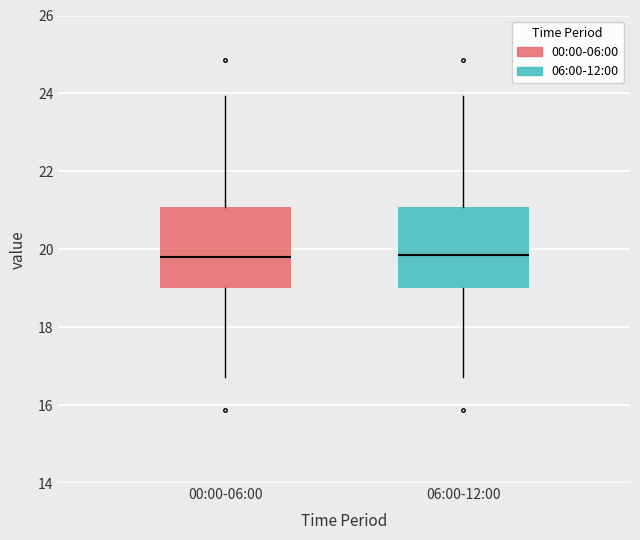

Reading left to right, read every box against the y-axis: the position of its median line, the range the box covers, and the ends of its whiskers. The values are not printed on the chart, so give them approximately, as read against the axis.

00:00-06:00: median 19.8, box 19.0 to 21.0, whiskers 16.8 to 24.0
06:00-12:00: median 19.8, box 19.0 to 21.0, whiskers 16.8 to 24.0